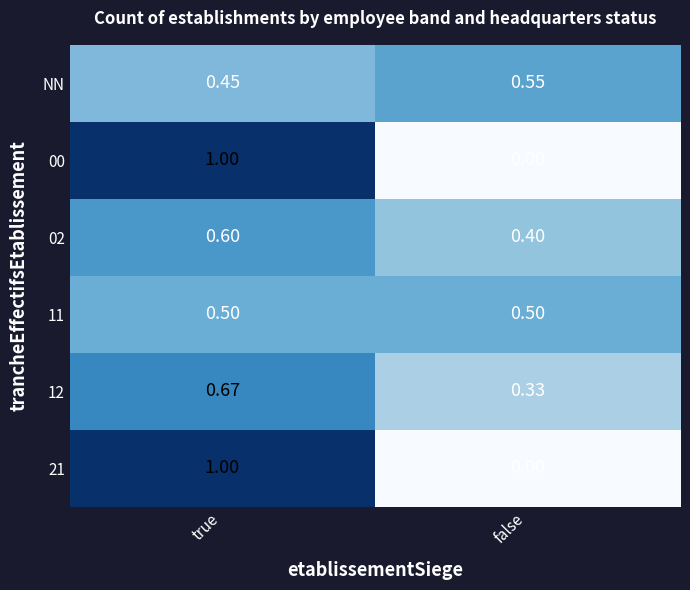

At which category does the chart reach its peak across all series?

true